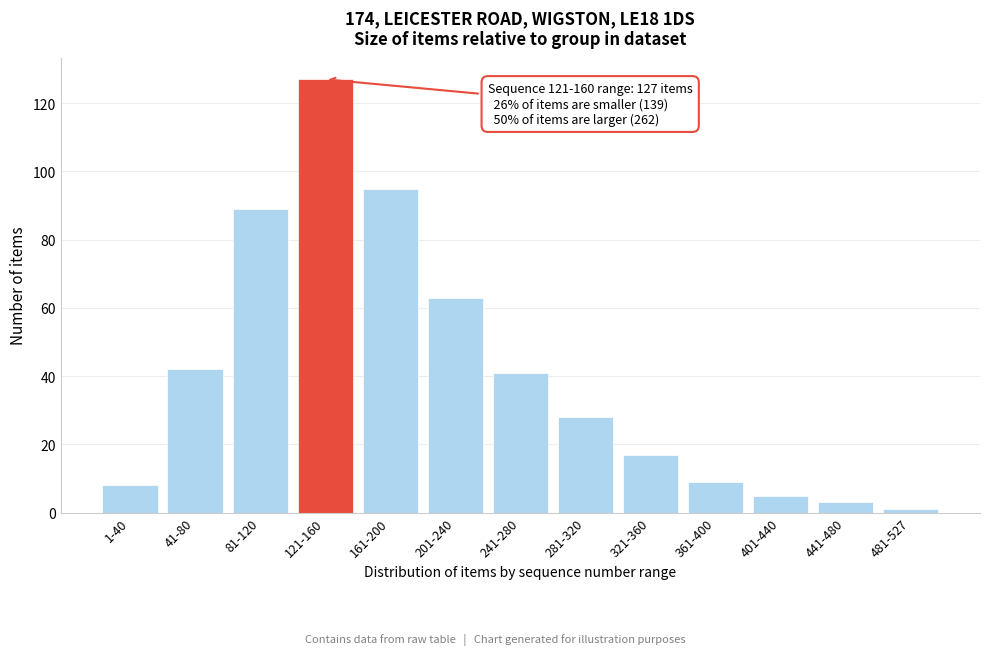

Reading left to right, transcribe all the data shown in this chart.

1-40=8	41-80=42	81-120=89	121-160=127	161-200=95	201-240=63	241-280=41	281-320=28	321-360=17	361-400=9	401-440=5	441-480=3	481-527=1